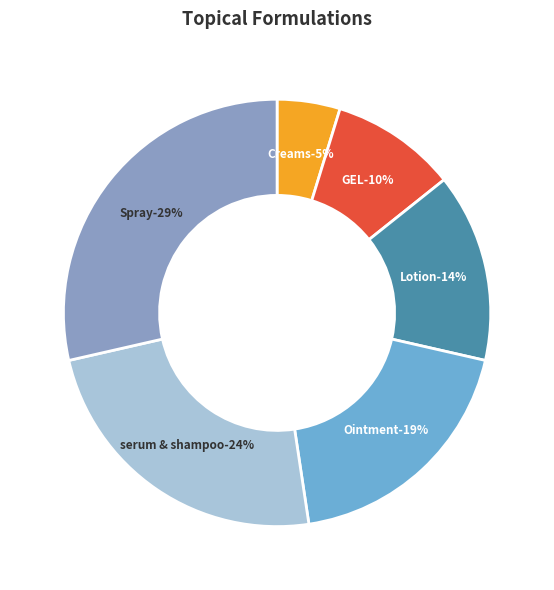

Does any single category account for the majority?

No